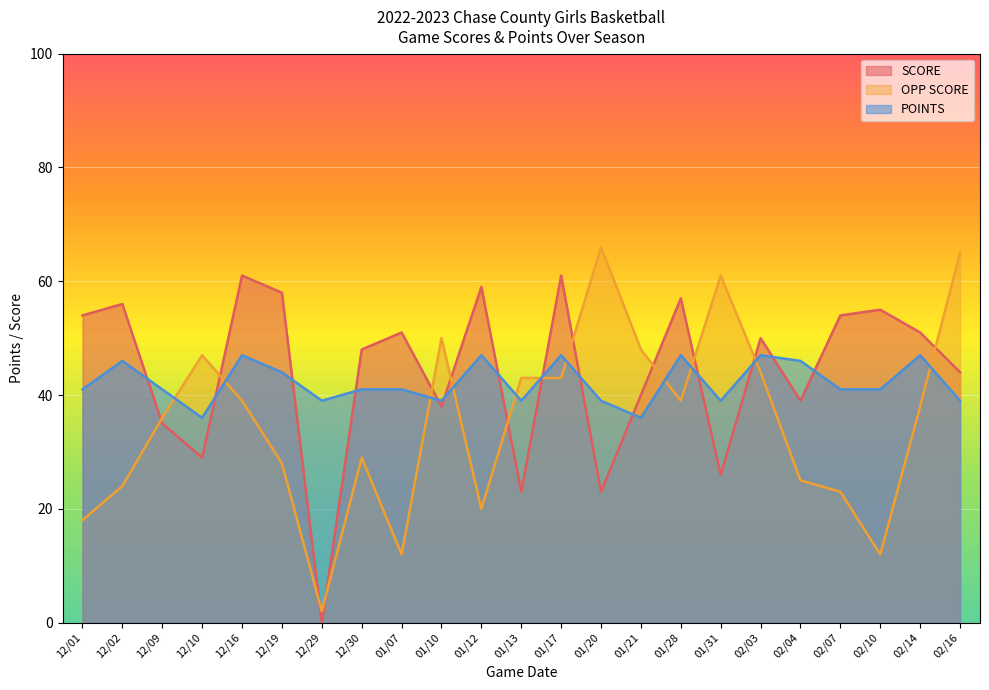

After their last crossing, which series has the higher values: POINTS or SCORE?

SCORE